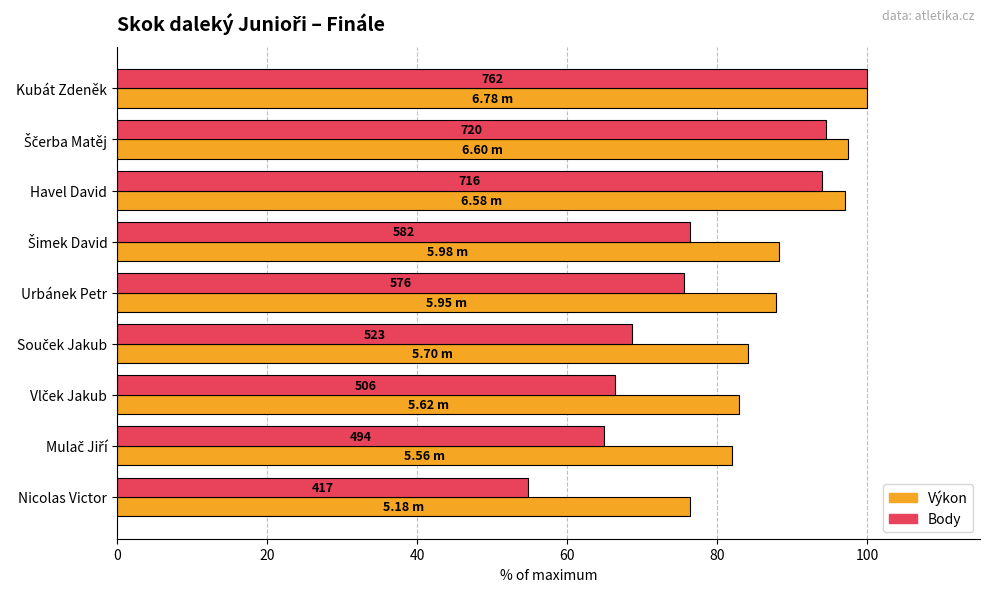

Reading left to right, what are all the values shown in this chart?

Výkon: 100.0	97.3	97.1	88.2	87.8	84.1	82.9	82.0	76.4
Body: 100.0	94.5	94.0	76.4	75.6	68.6	66.4	64.8	54.7